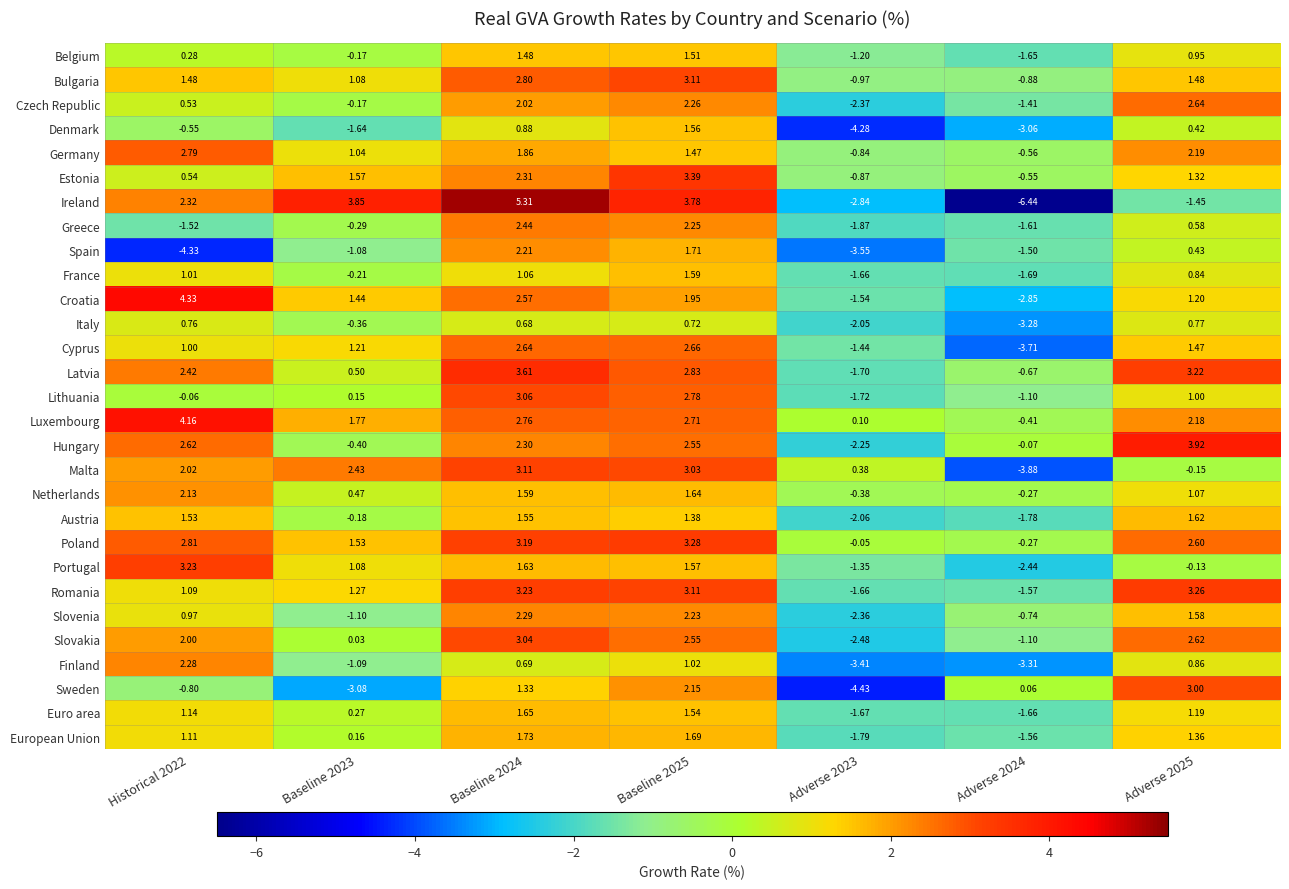

At Historical 2022, list the series in order from smallest to largest.

Spain, Greece, Sweden, Denmark, Lithuania, Belgium, Czech Republic, Estonia, Italy, Slovenia, Cyprus, France, Romania, European Union, Euro area, Bulgaria, Austria, Slovakia, Malta, Netherlands, Finland, Ireland, Latvia, Hungary, Germany, Poland, Portugal, Luxembourg, Croatia